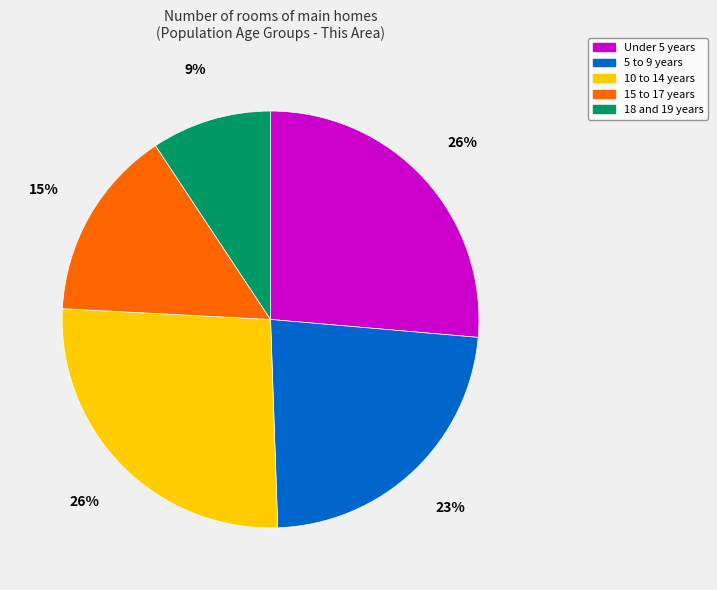

Is it true that 5 to 9 years is 16% of the pie?

False